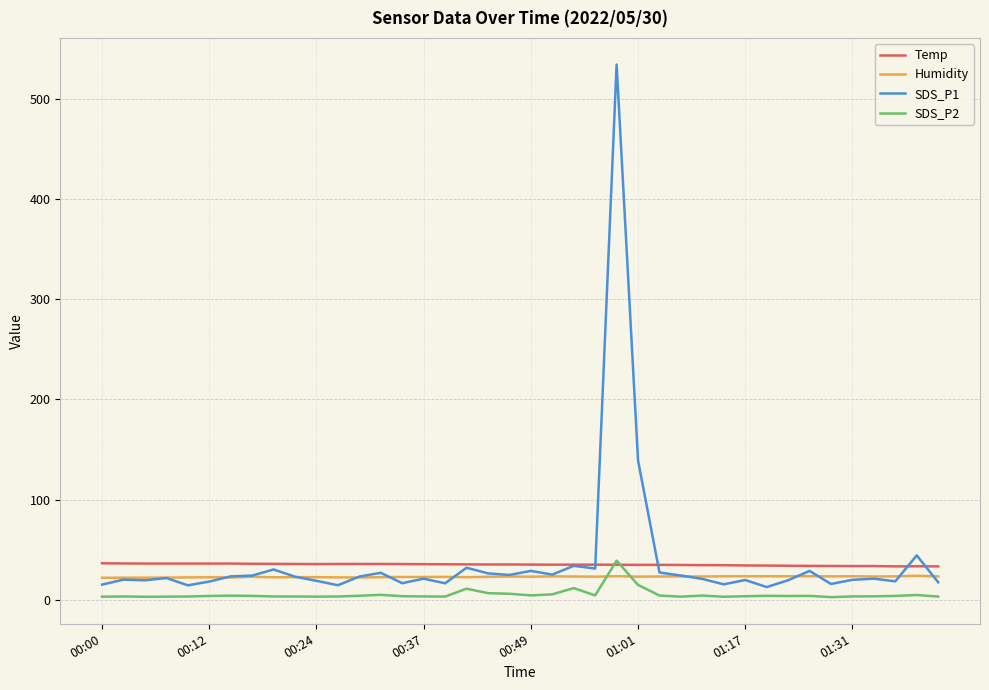

What is the difference between the maximum and minimum values in the SDS_P2 series?

36.4